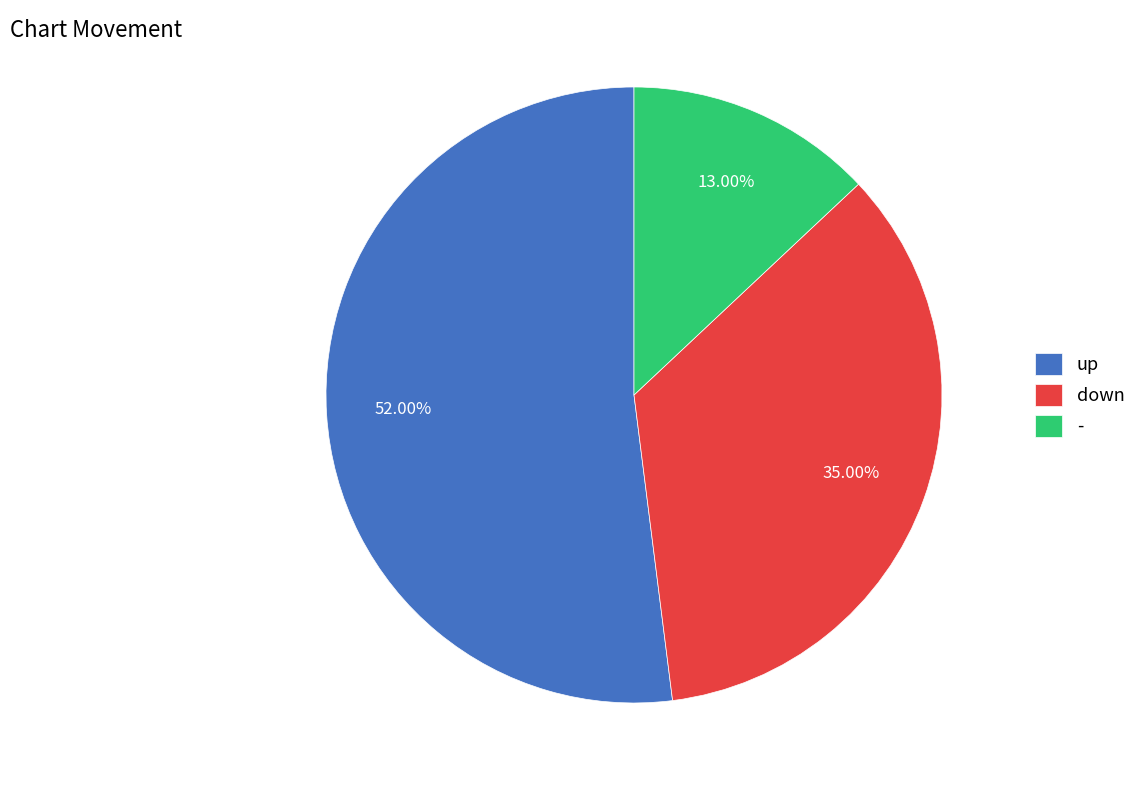

What percentage is the up slice, to the nearest percent?

52%